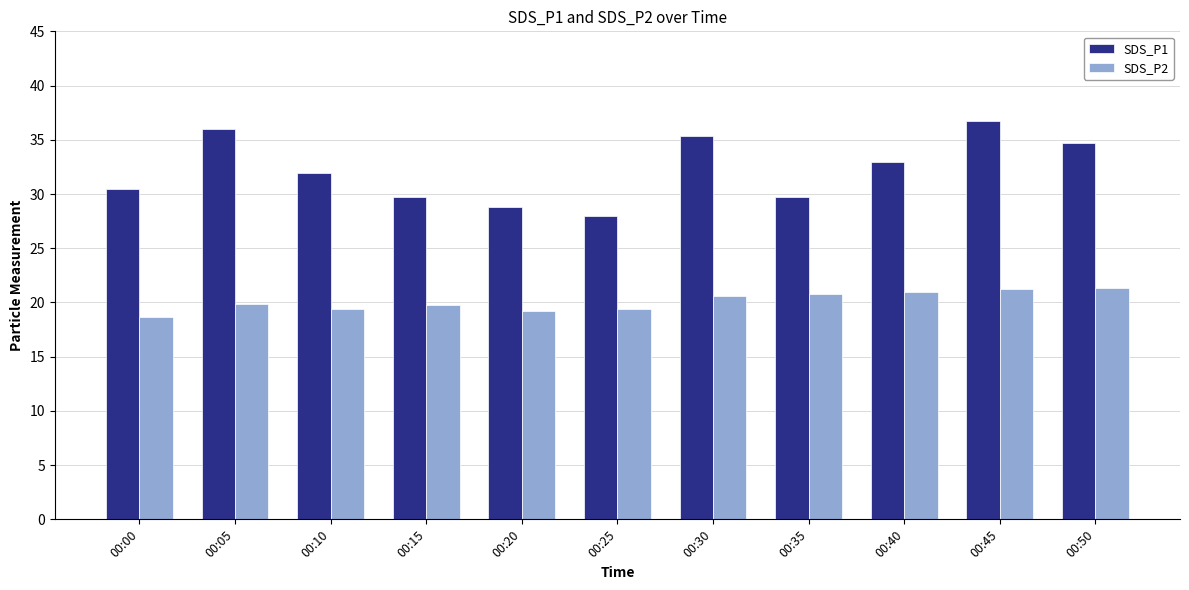

Rank the series by their maximum value, from highest to lowest.

SDS_P1, SDS_P2